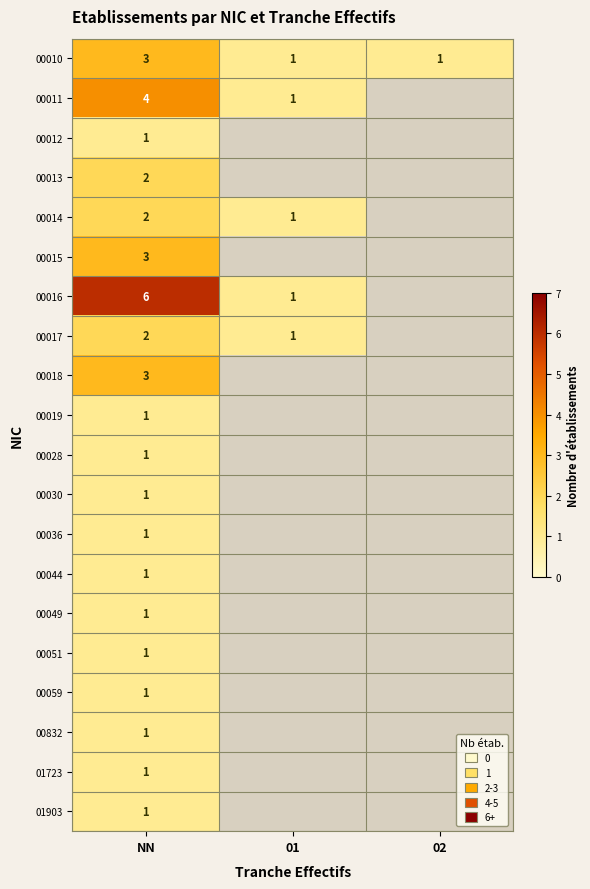

Which category has the highest value in the 00010 series?

NN